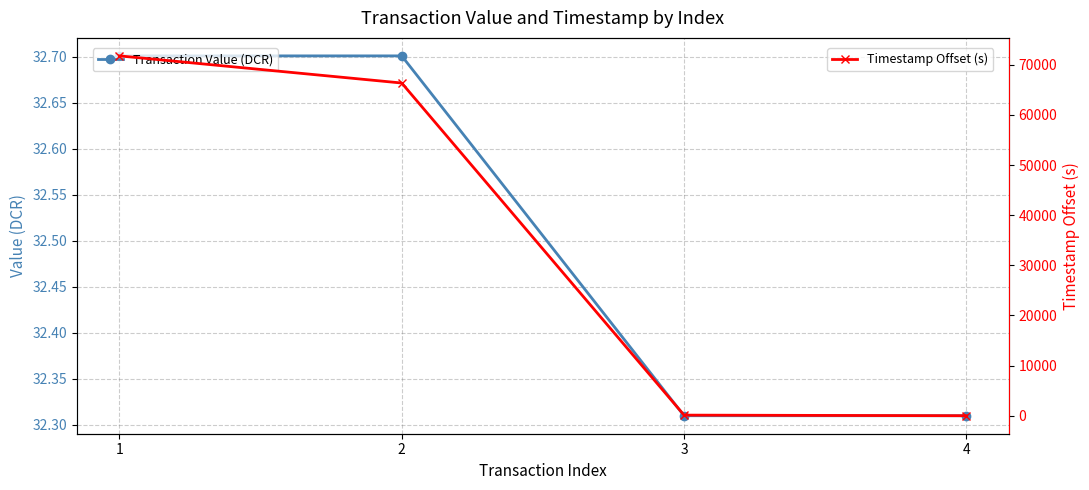

Is it true that Timestamp Offset (s) equals 186.7 at 3?

False